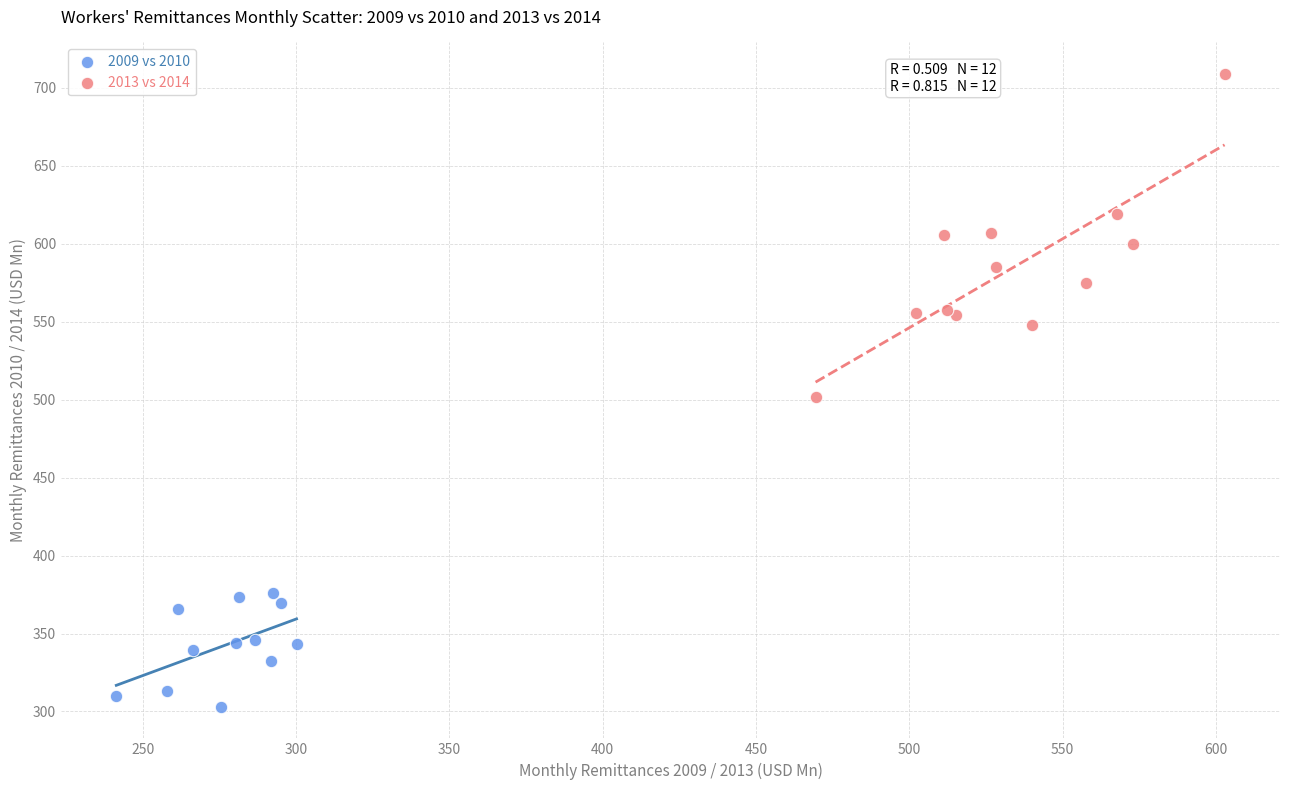

Which series reaches the maximum Y coordinate?

2013 vs 2014